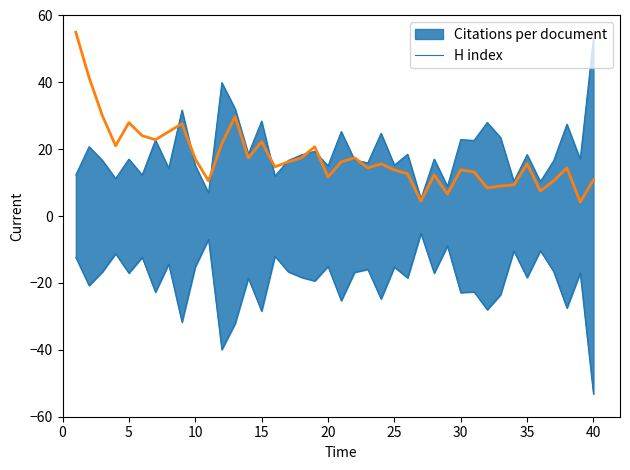

Is it true that H index equals 28.0 at 5?

True